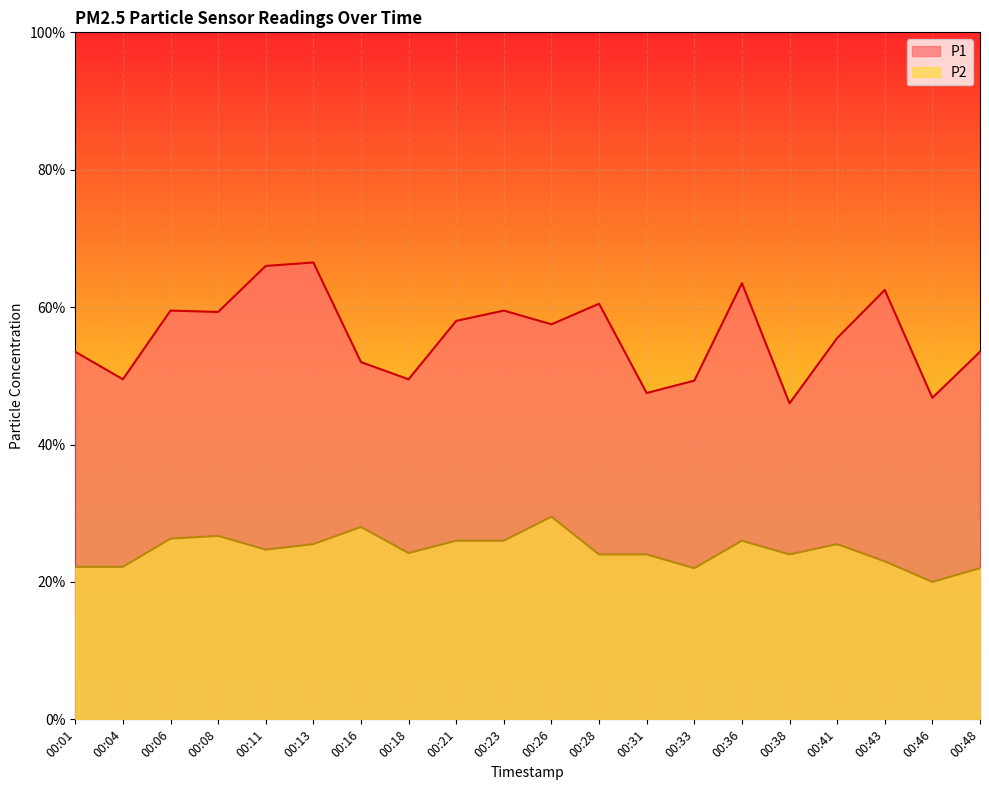

What is the value of the P1 point at the 15th from the left?

6.3